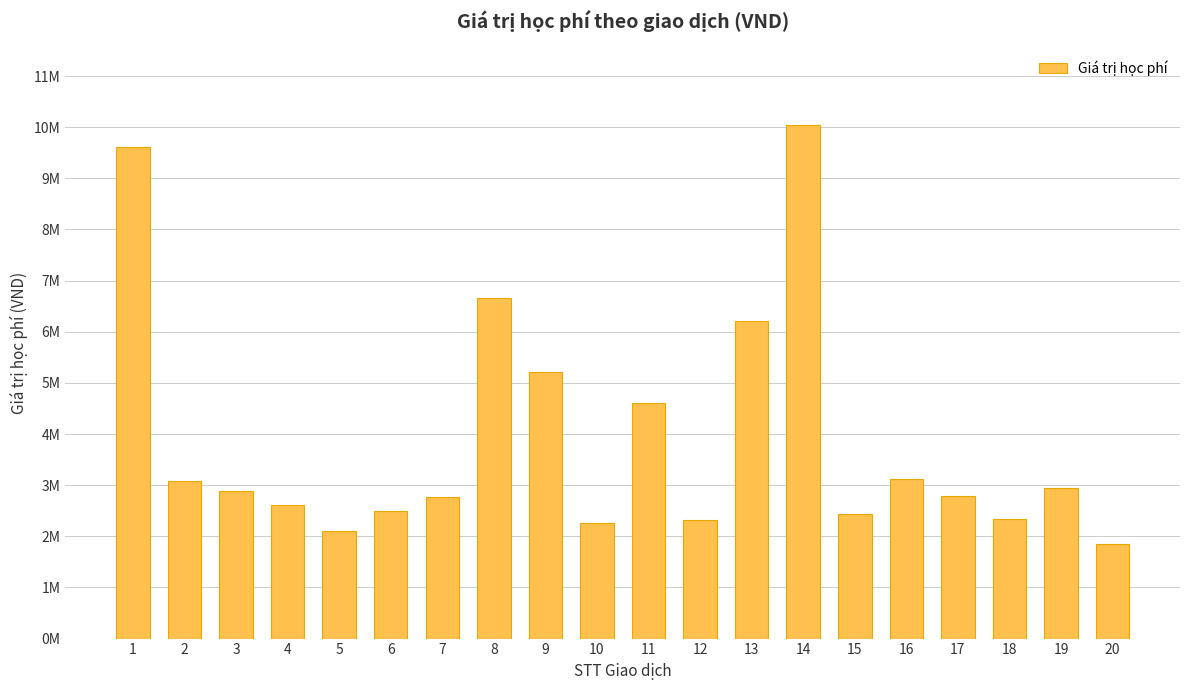

What is the value of the 5th bar from the left?

2095000